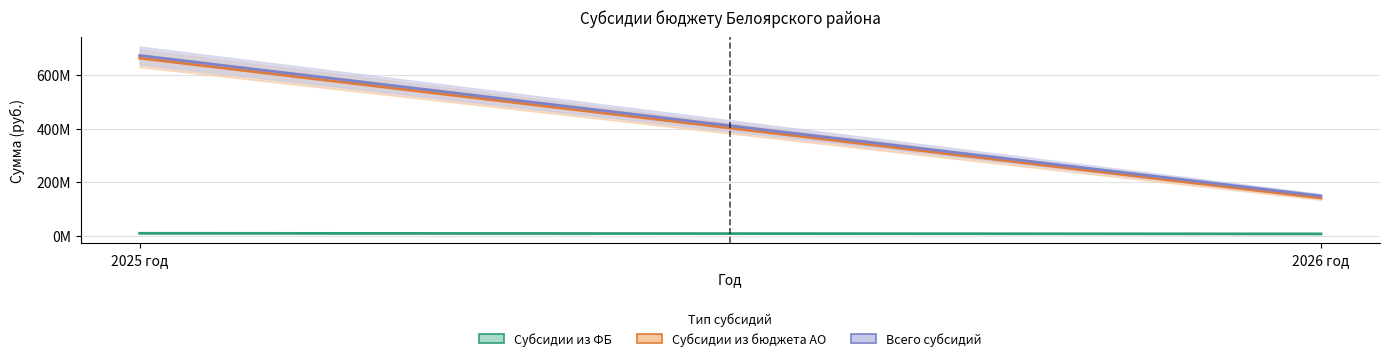

The Всего субсидий series shows 672204400 at 2025 год. True or false?

True